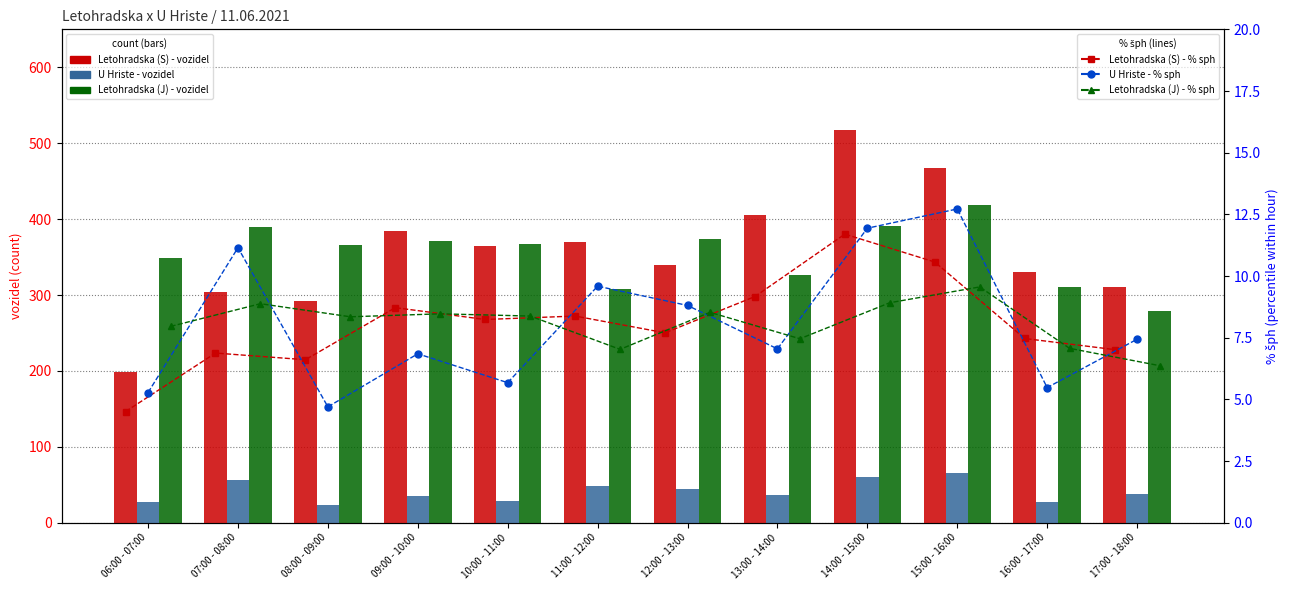

Between 17:00 - 18:00 and 07:00 - 08:00, which is larger?

17:00 - 18:00